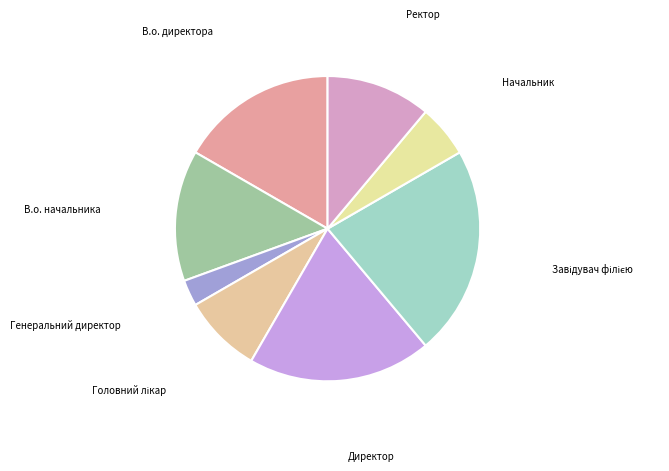

The Ректор slice represents 4% of the pie. True or false?

False